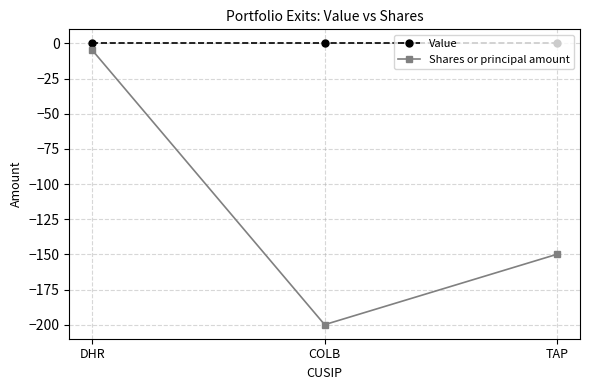

How many lines are shown in the chart?

2